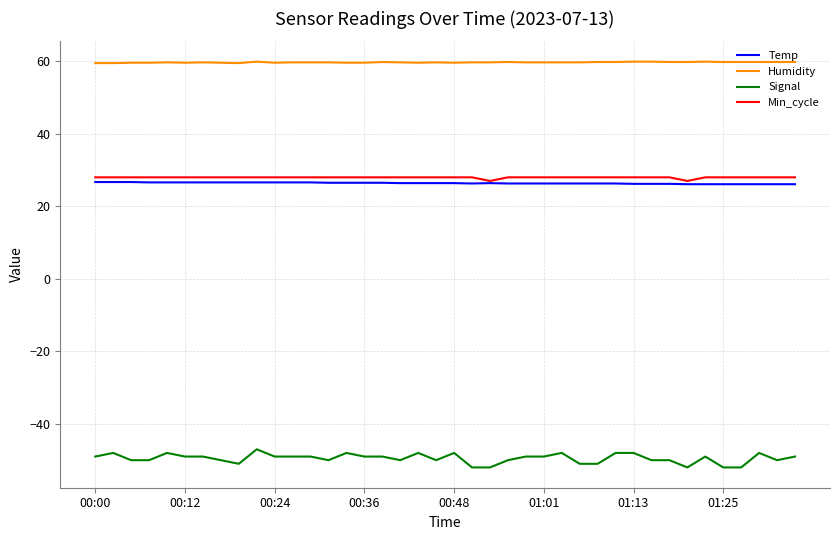

In Min_cycle, how many points are lower than both neighbors (excluding endpoints)?

2